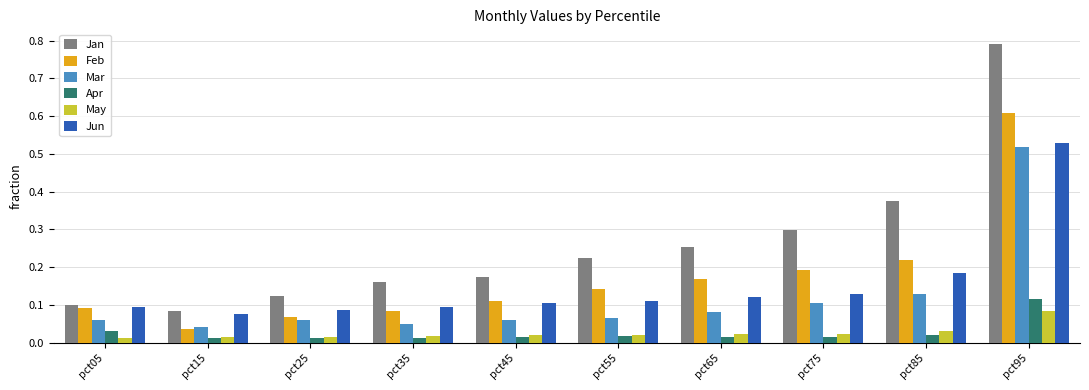

Are the bars grouped side by side (vs. stacked)?

Yes